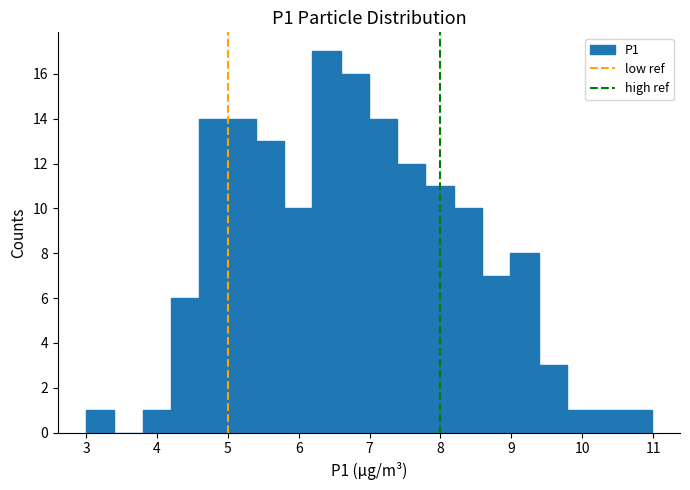

Around what value on the x-axis is the tallest bar? Give the approximate position of its centre, as read against the axis.

6.4